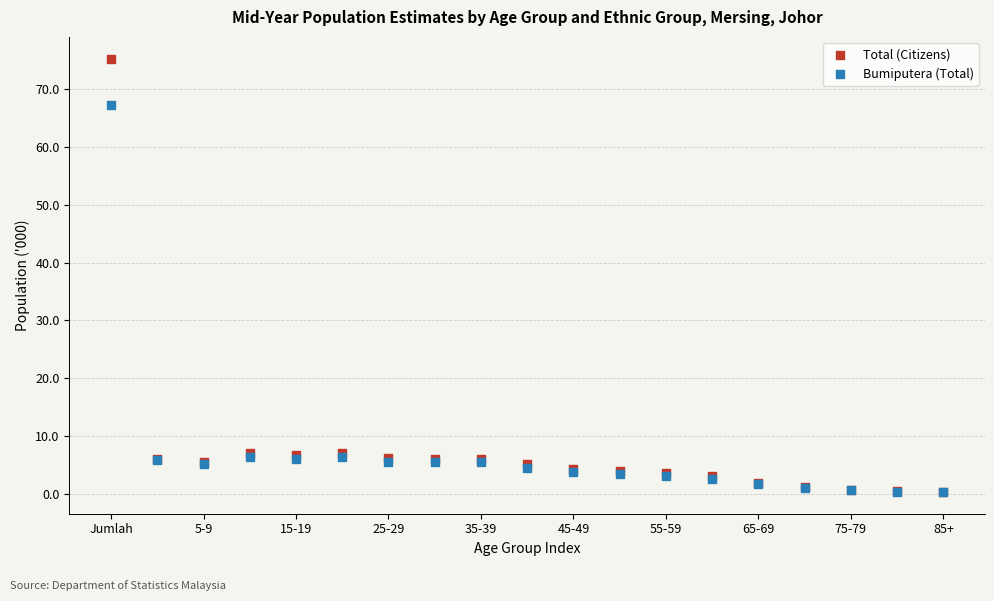

What are all the series names shown in the legend?

Total (Citizens), Bumiputera (Total)